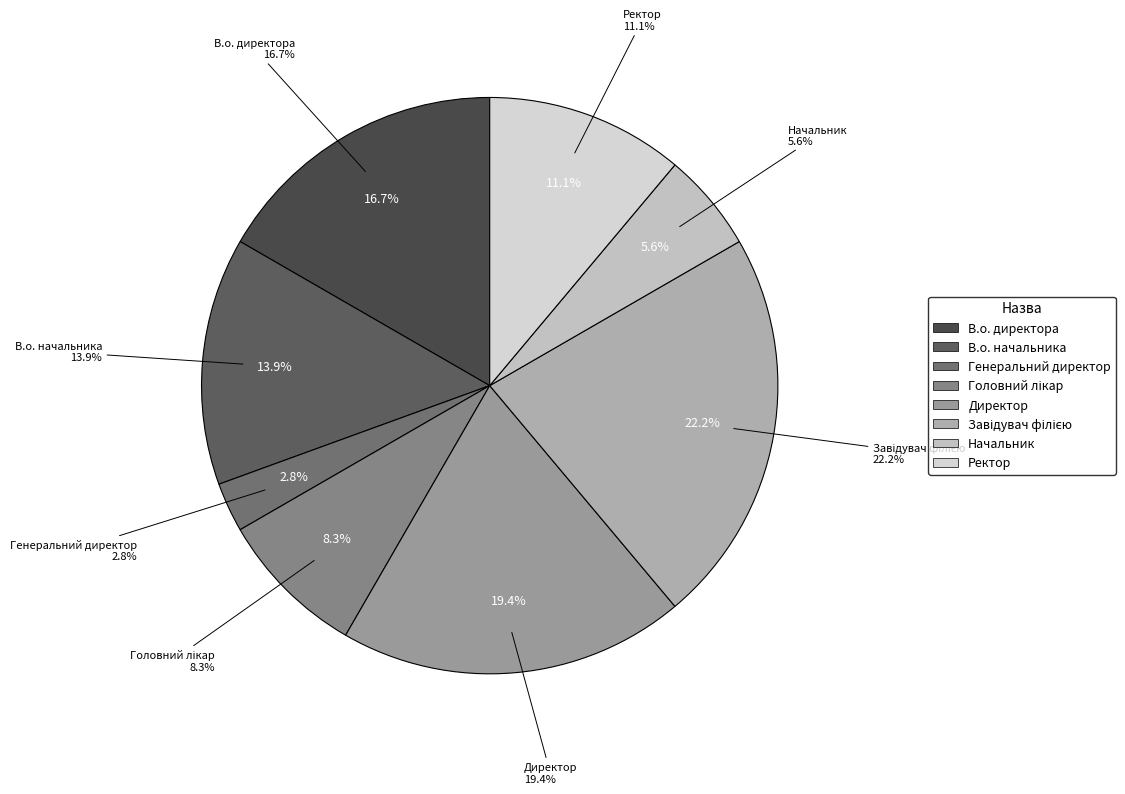

Combined, what portion of the pie is Завідувач філією and В.о. директора?

38.9%